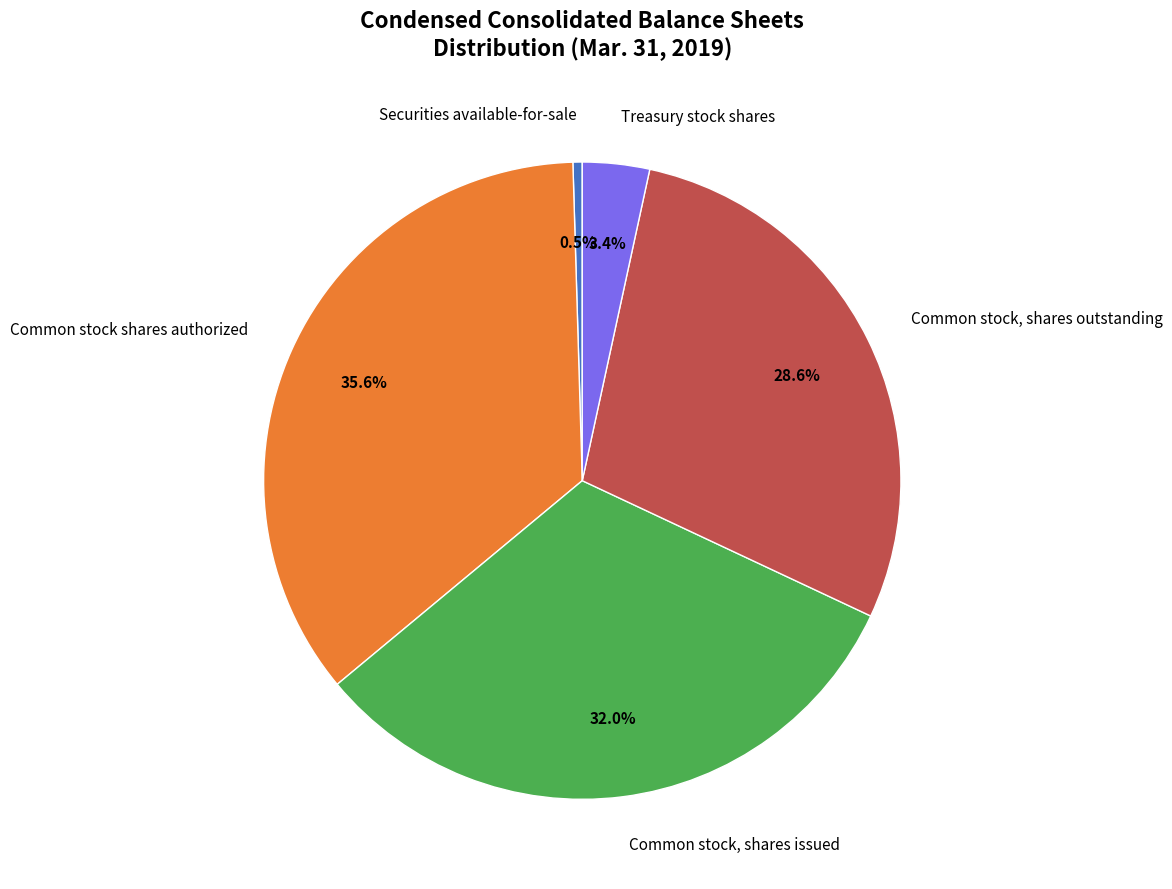

Is there any slice that represents more than half of the pie?

No